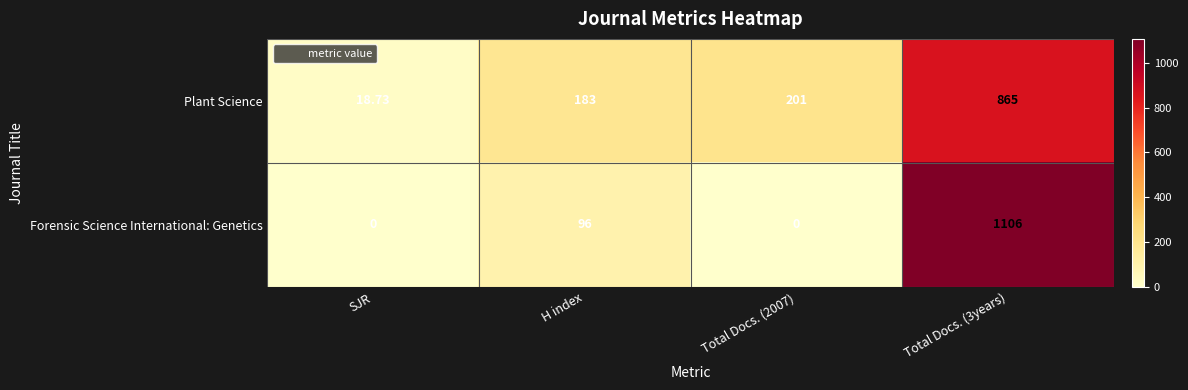

List the series in order of their peak value, lowest first.

Plant Science, Forensic Science International: Genetics